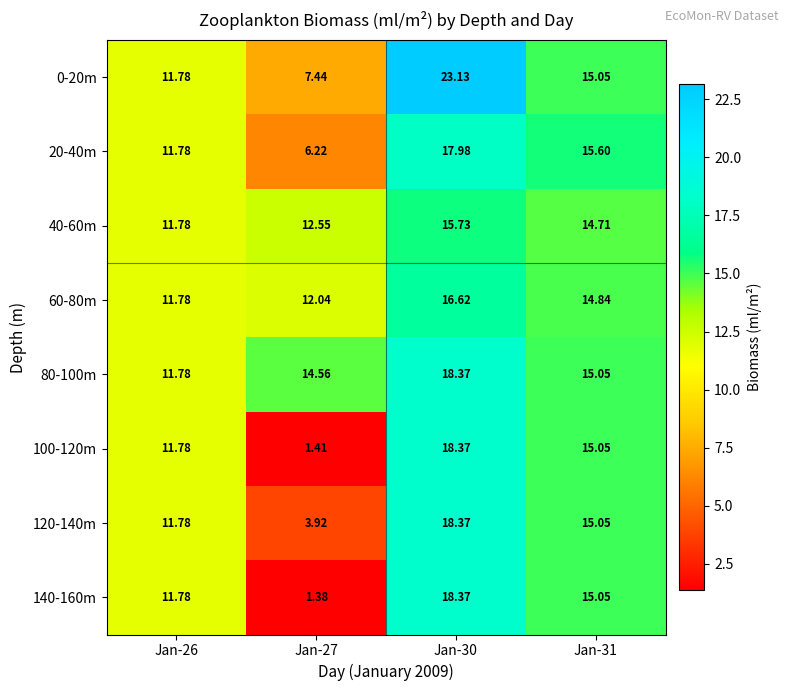

Is the value of 20-40m at Jan-31 greater than the value of 140-160m at Jan-27?

Yes